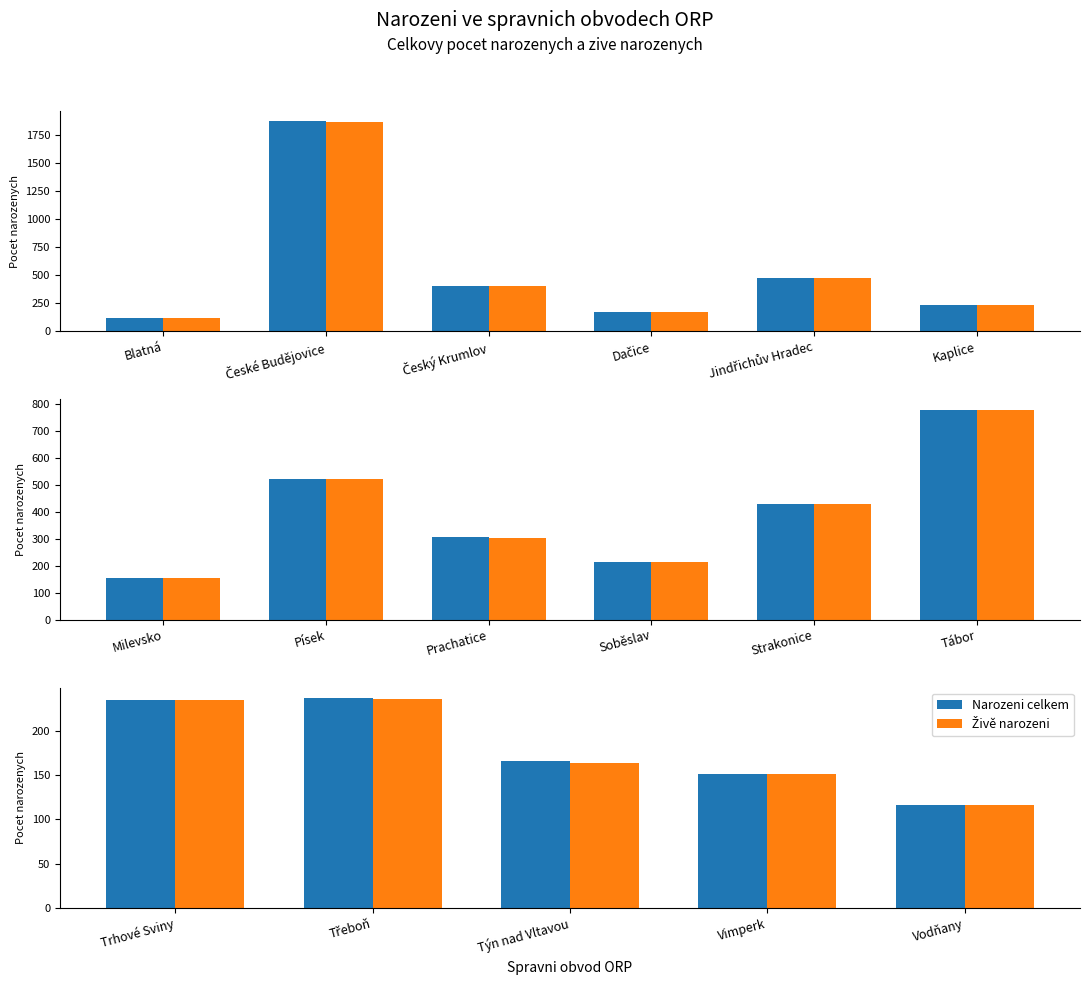

How many bars are there in each group?

2